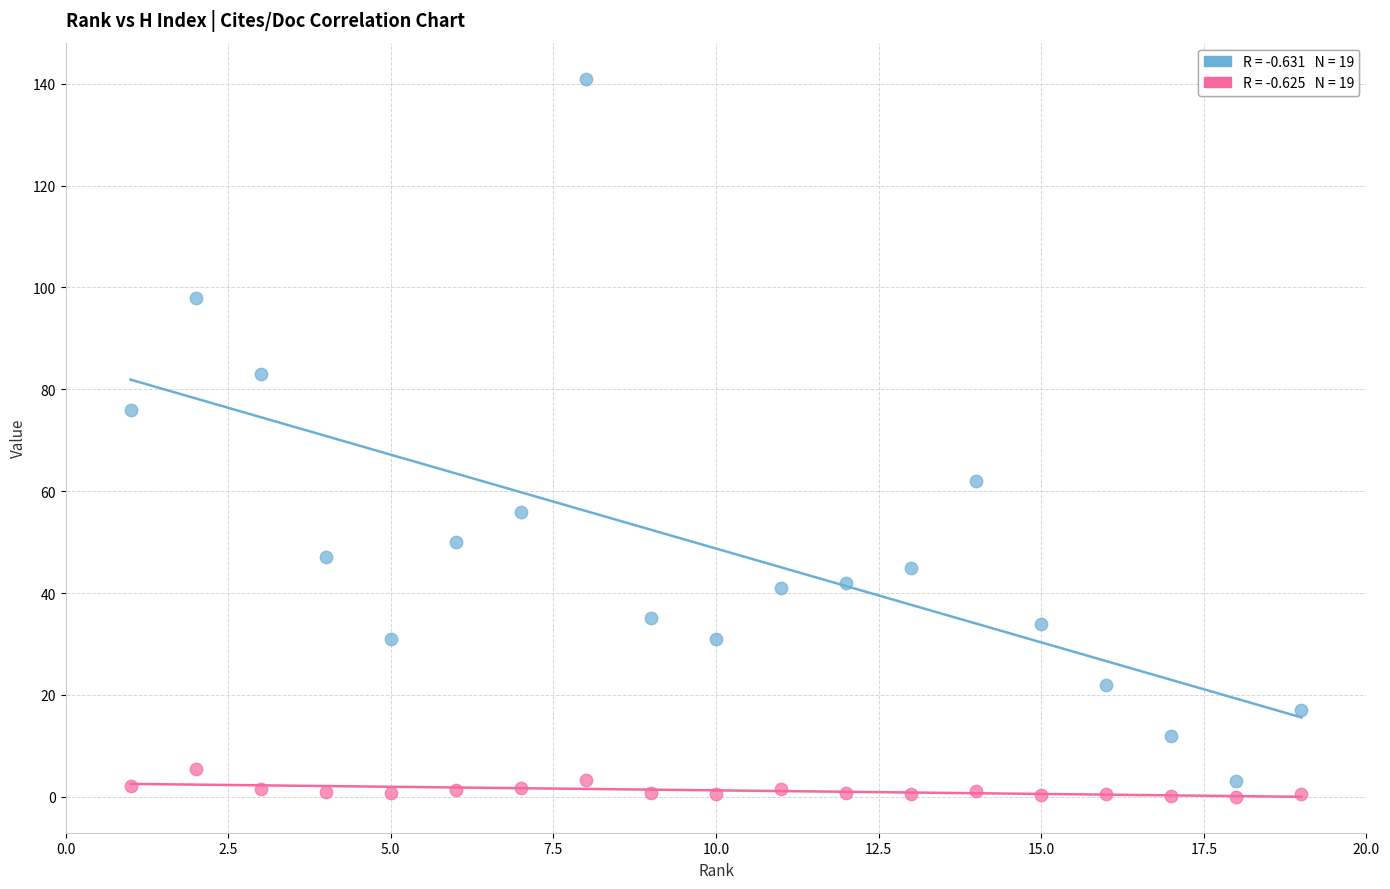

Across all data points, what is the range of X values (max minus min)?

18.0